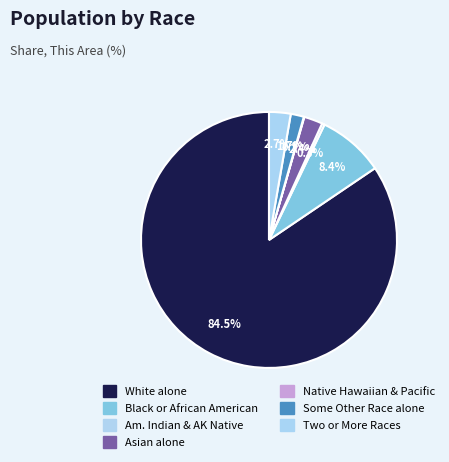

What is the majority slice?

White alone